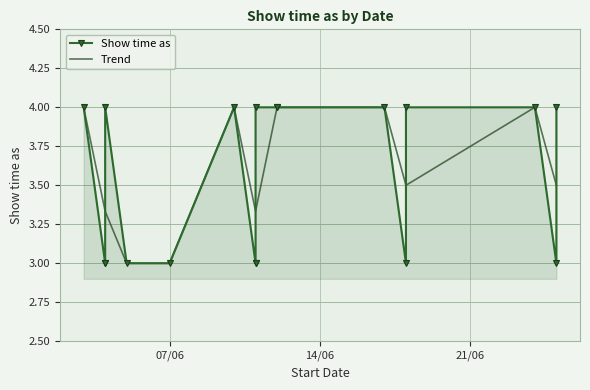

What is the difference between the values at 11/6/2016 and 4/6/2016?

1